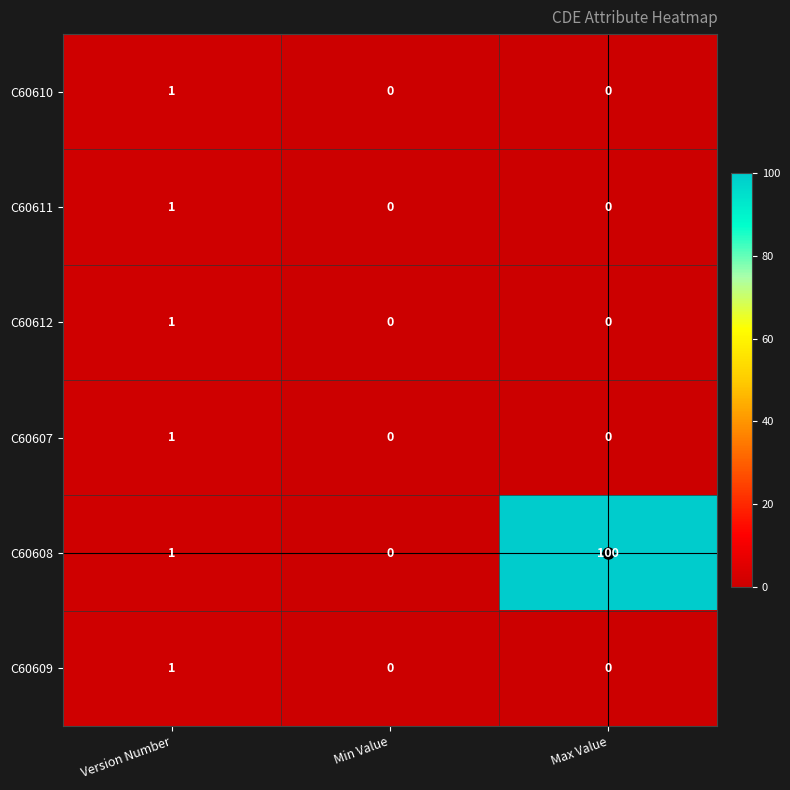

The C60612 series shows 0 at Version Number. True or false?

False